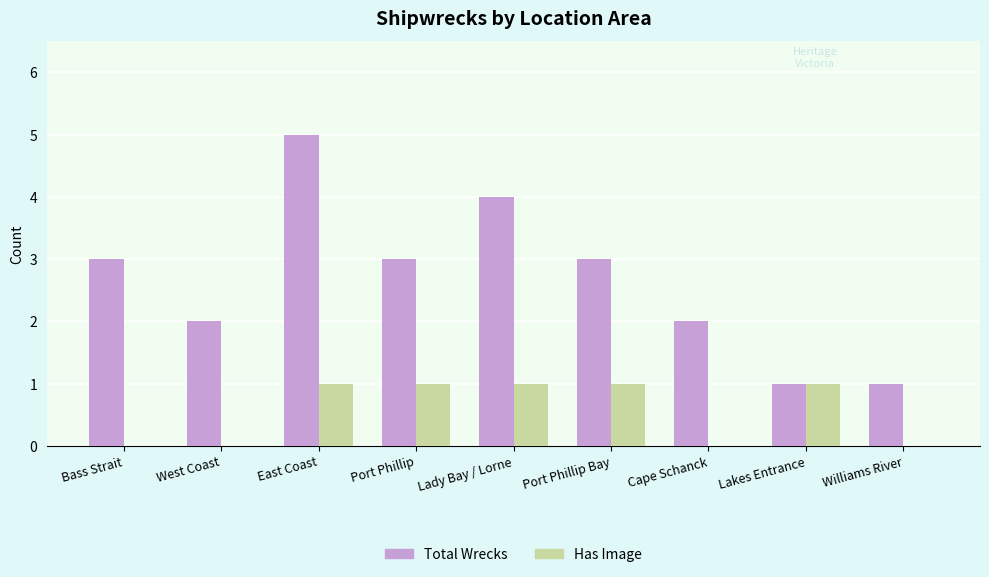

True or false: Total Wrecks has a value of 3 at East Coast.

False